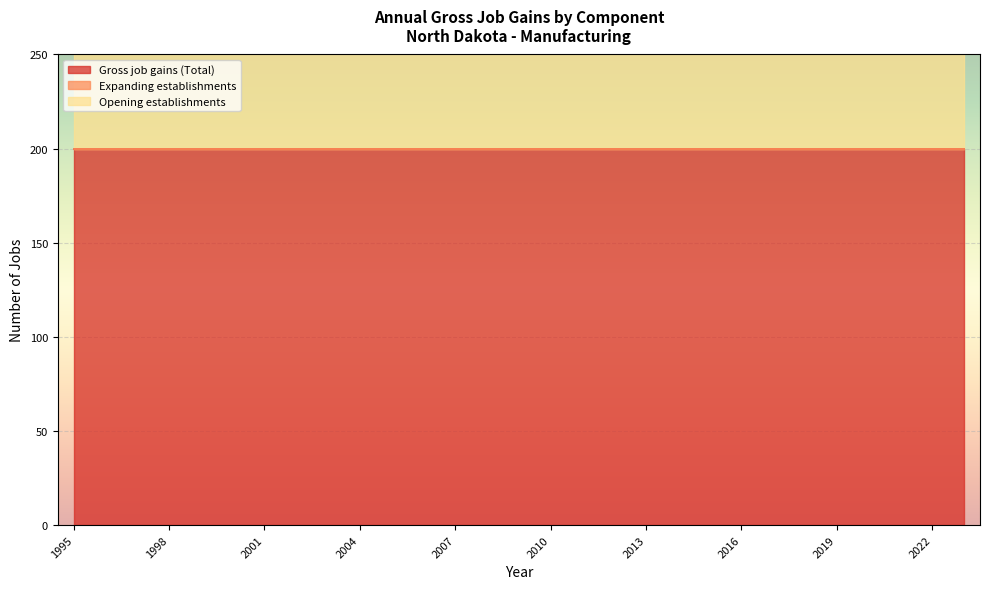

Rank the series by their maximum value, from highest to lowest.

Gross job gains (Total), Opening establishments, Expanding establishments